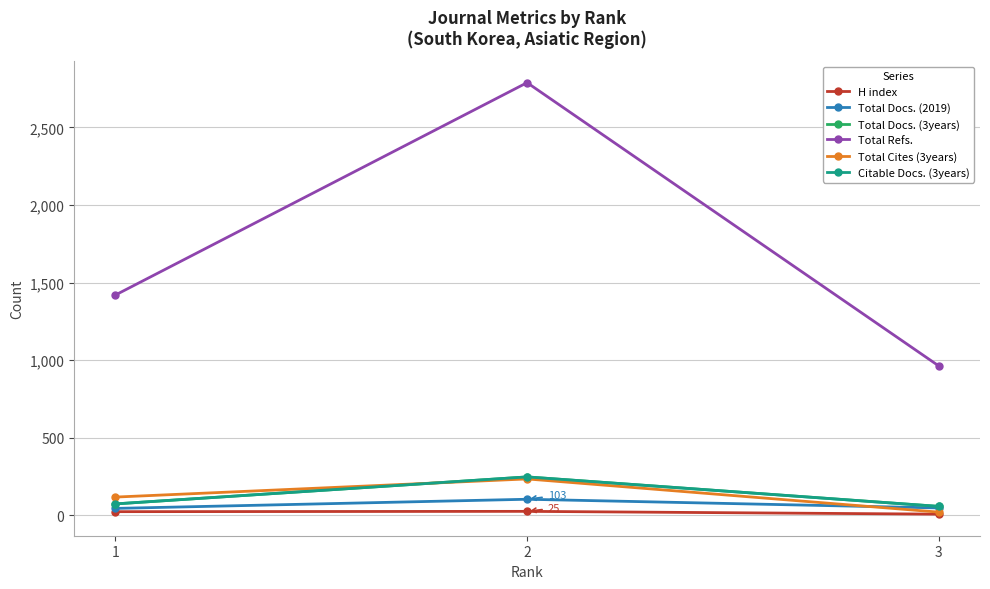

Does the chart have visible grid lines?

Yes